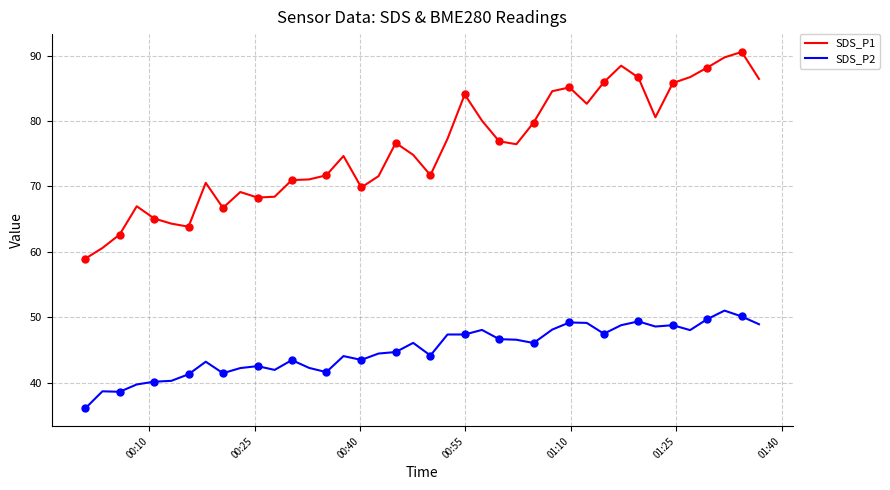

Which series has the largest total across all categories?

SDS_P1